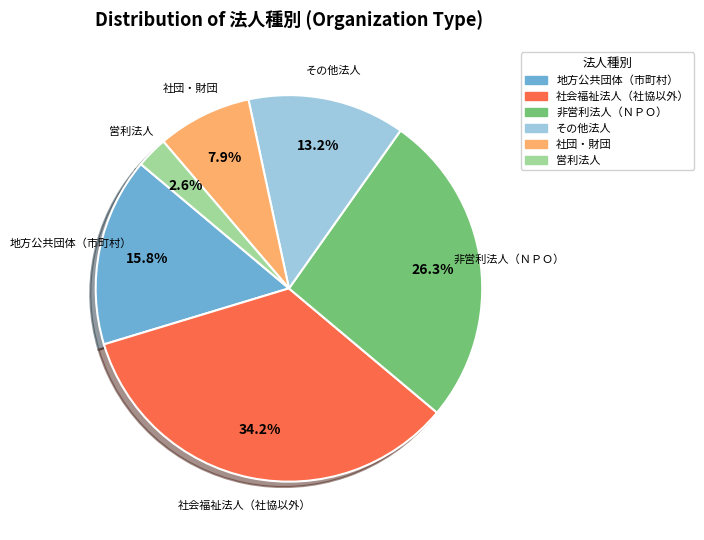

Between 非営利法人（ＮＰＯ） and 社団・財団, which is larger?

非営利法人（ＮＰＯ）